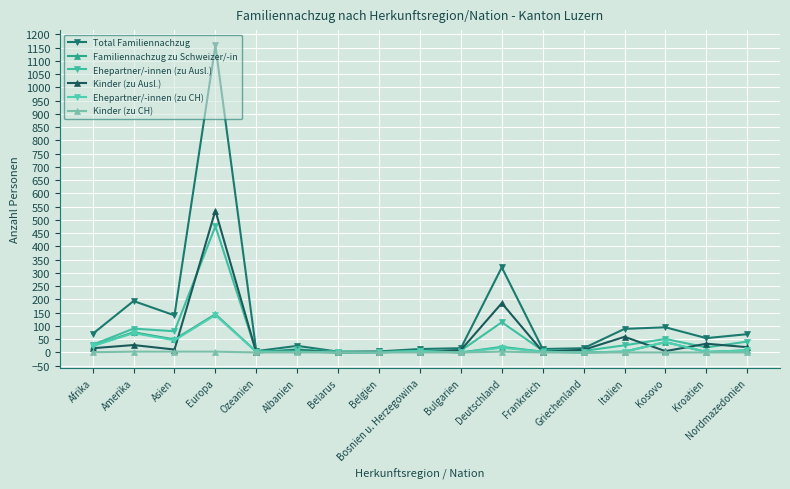

What is the difference between the second highest and minimum values in the Ehepartner/-innen (zu CH) series?

73